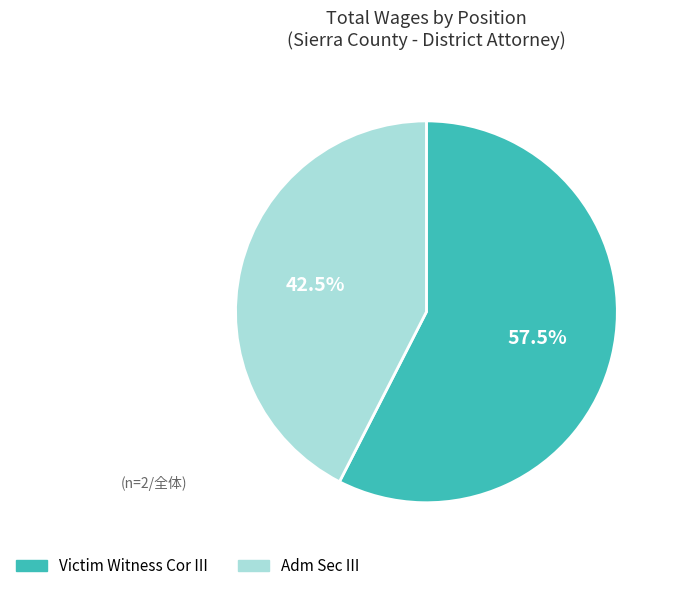

Rank the categories by value from lowest to highest.

Adm Sec III, Victim Witness Cor III